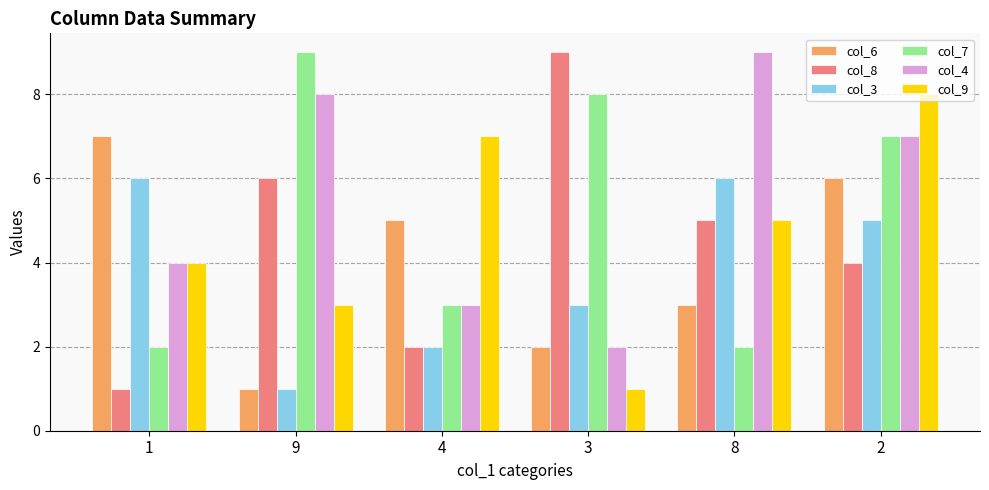

What is the difference between the col_4 values at 9 and 2?

1